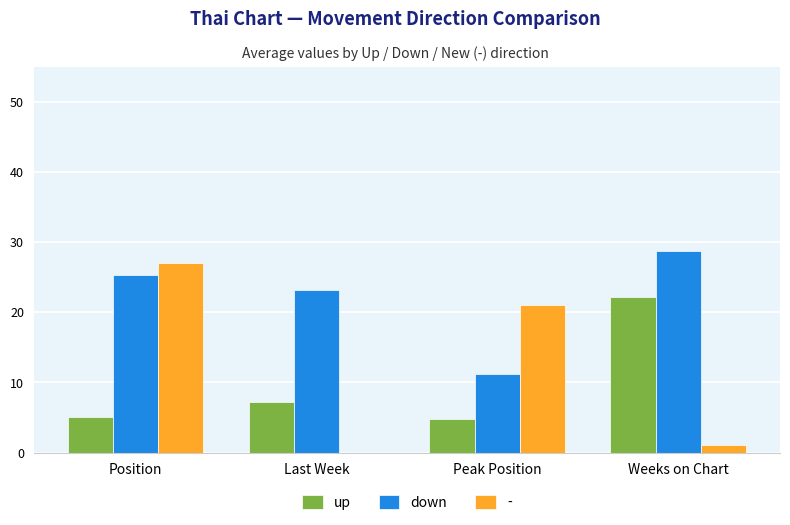

Which series changed the most between Last Week and Weeks on Chart?

up